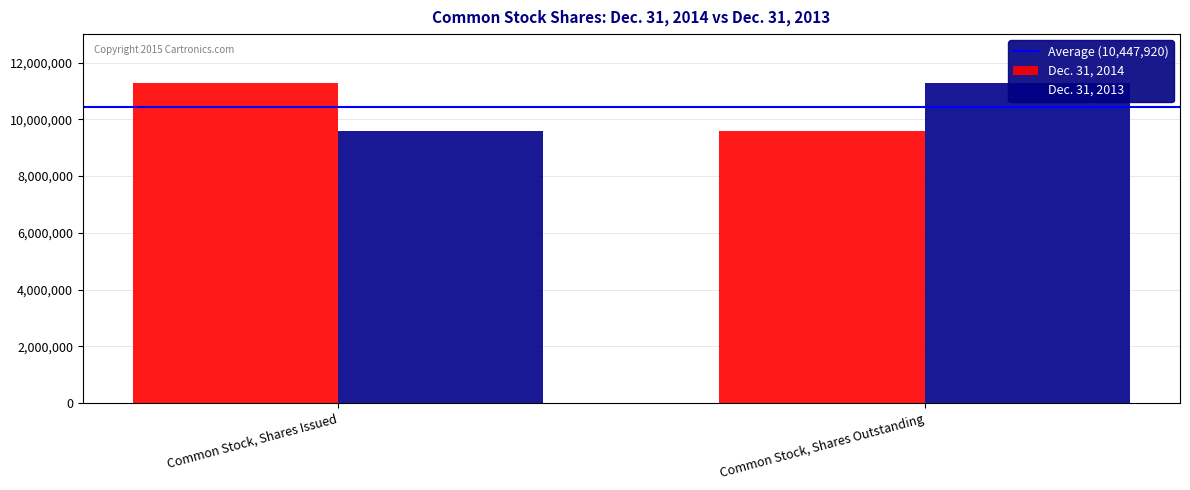

What is the value of the Dec. 31, 2013 bar at the 1st from the left?

9600453